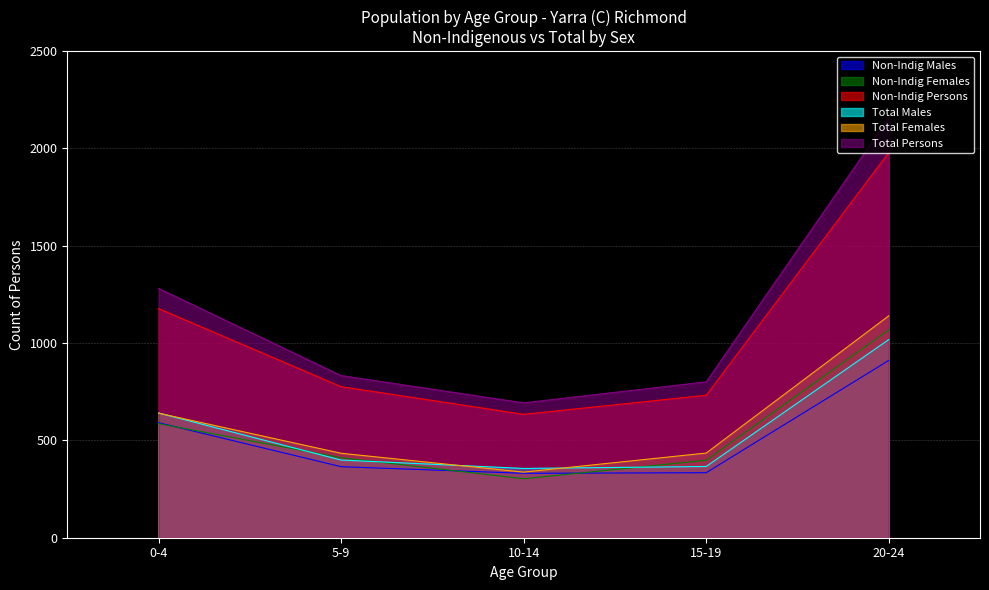

Is the value of Total Males at 20-24 greater than the value of Total Persons at 10-14?

Yes